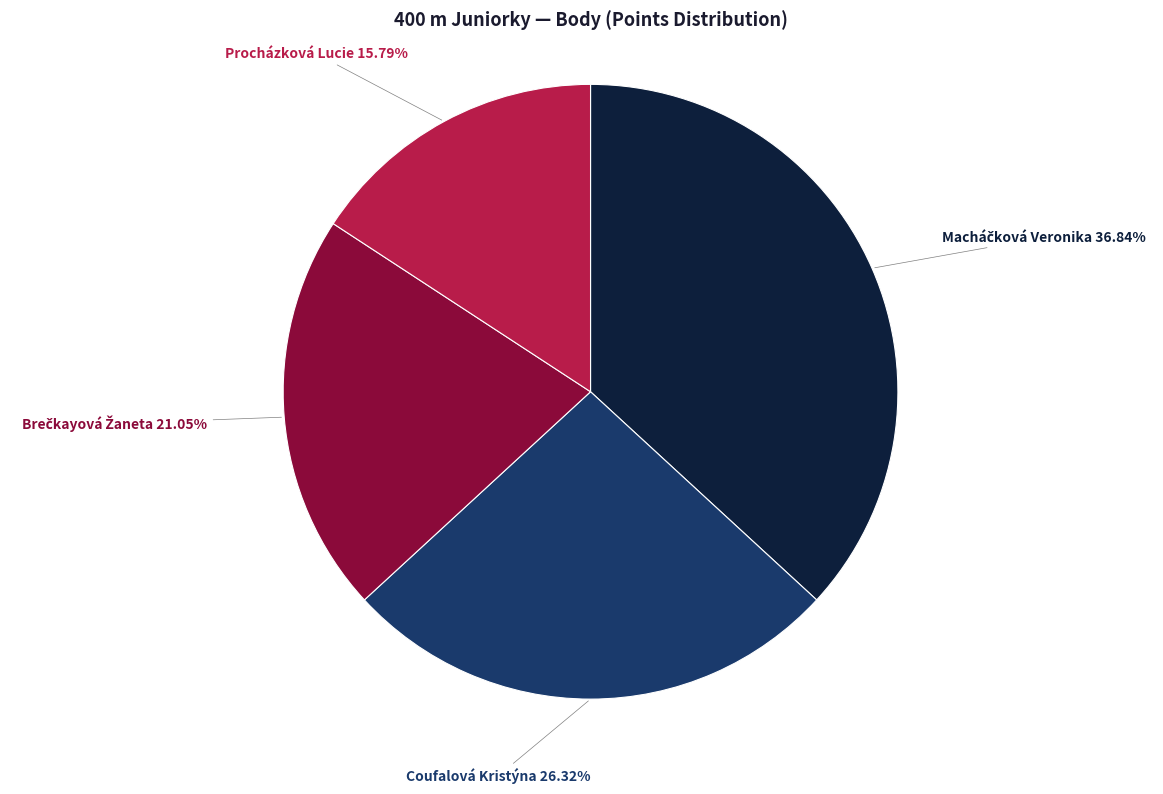

Does any single category account for the majority?

No